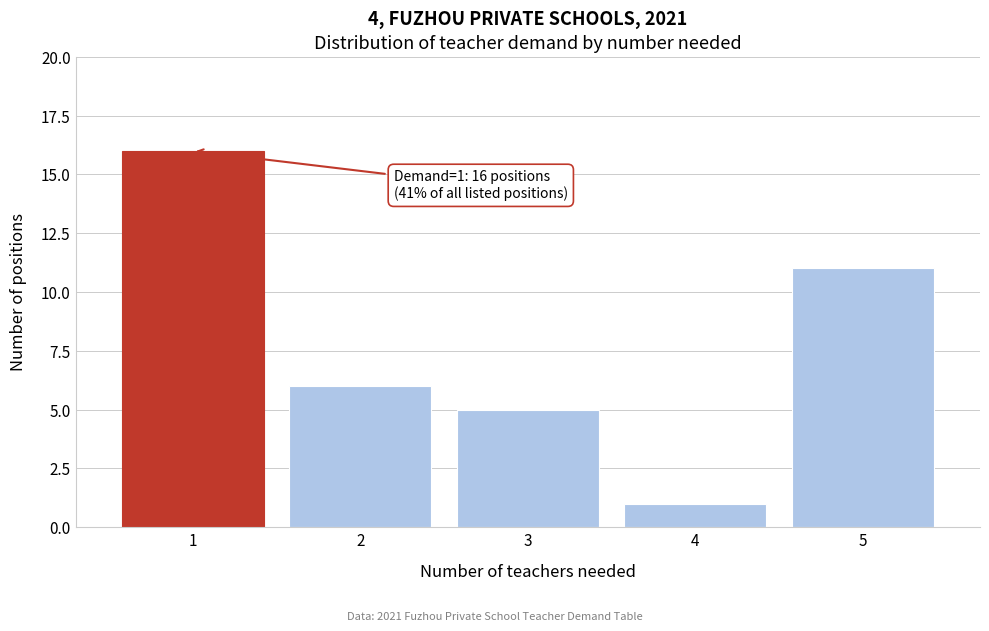

Reading right to left, what are all the values shown in this chart?

11	1	5	6	16